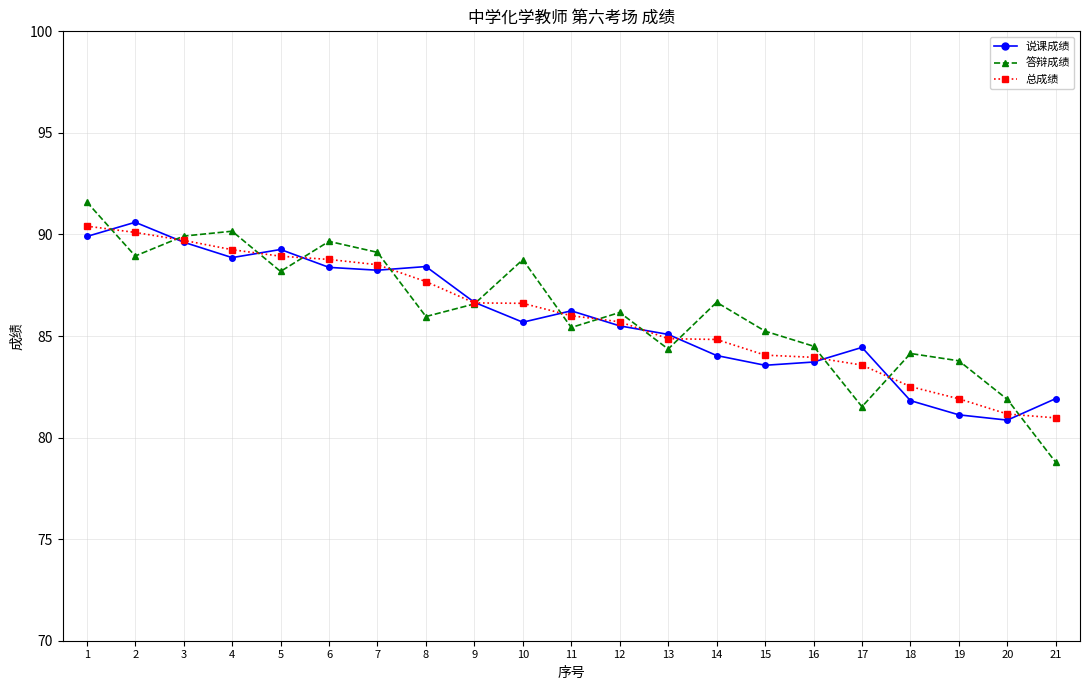

At which category is the sum across all series the highest?

1